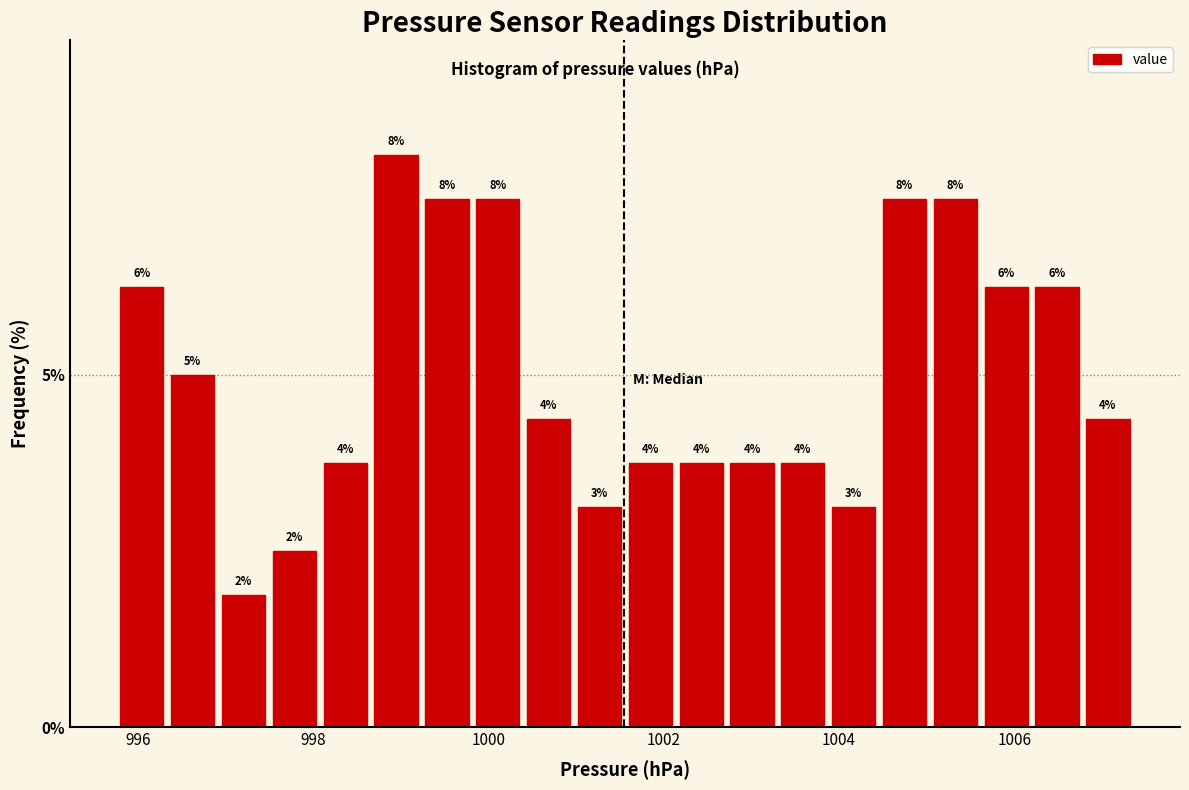

Read against the x-axis, roughly where is the centre of the tallest bar?

999.0